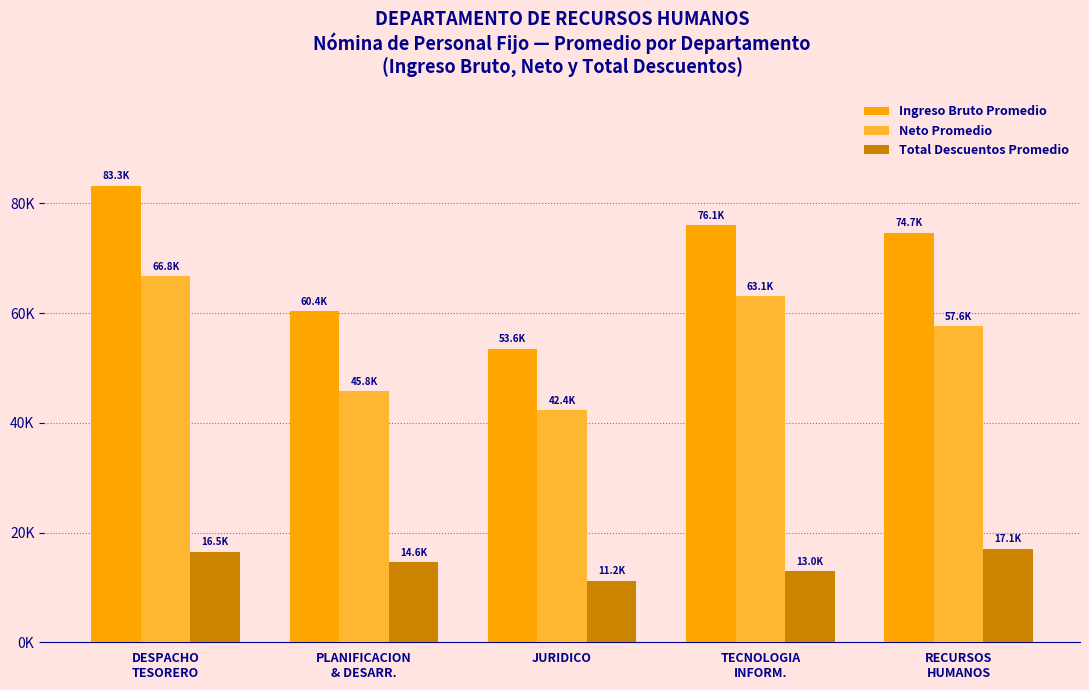

Does the chart contain stacked bars?

No